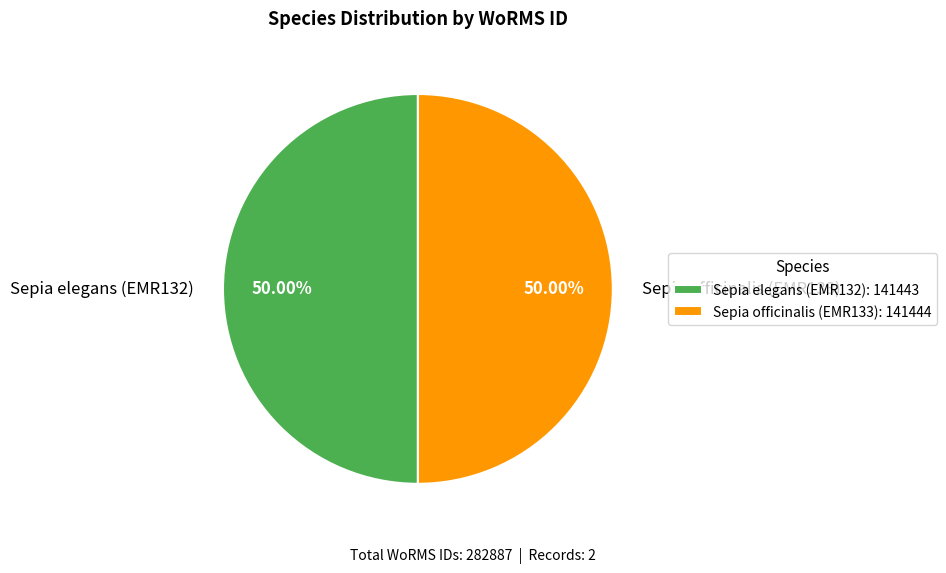

Is the sum of Sepia elegans (EMR132) and Sepia officinalis (EMR133) greater than half?

Yes